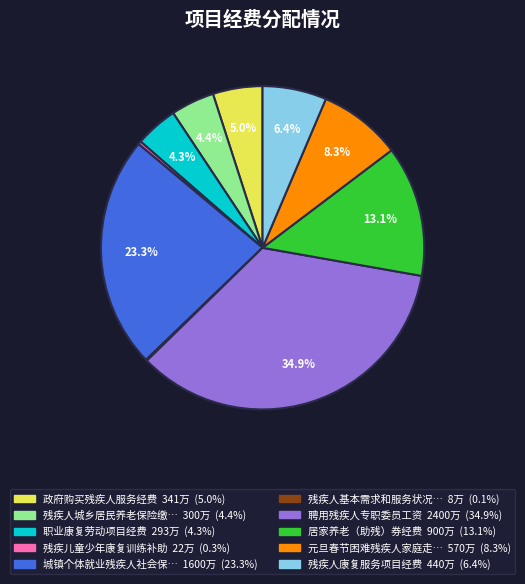

Is there a majority slice in this chart?

No